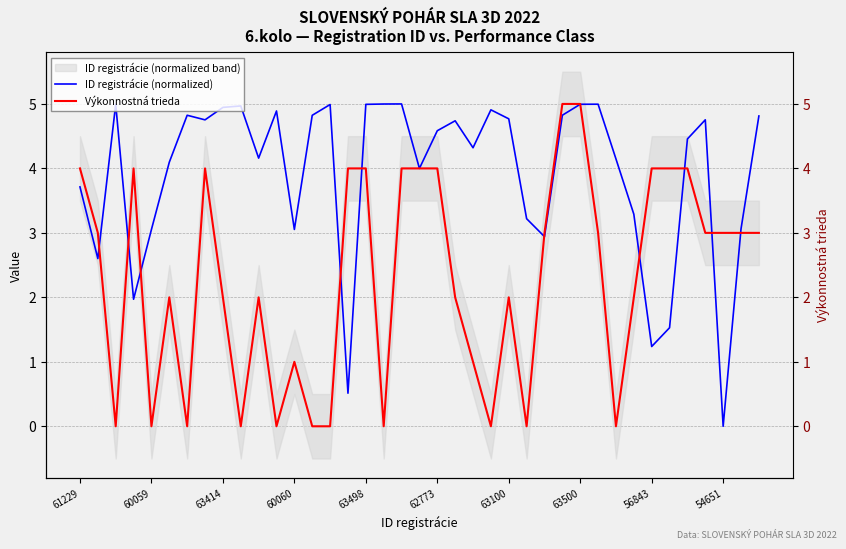

Which series ends up on top after the final intersection of Výkonnostná trieda and ID registrácie (normalized)?

ID registrácie (normalized)